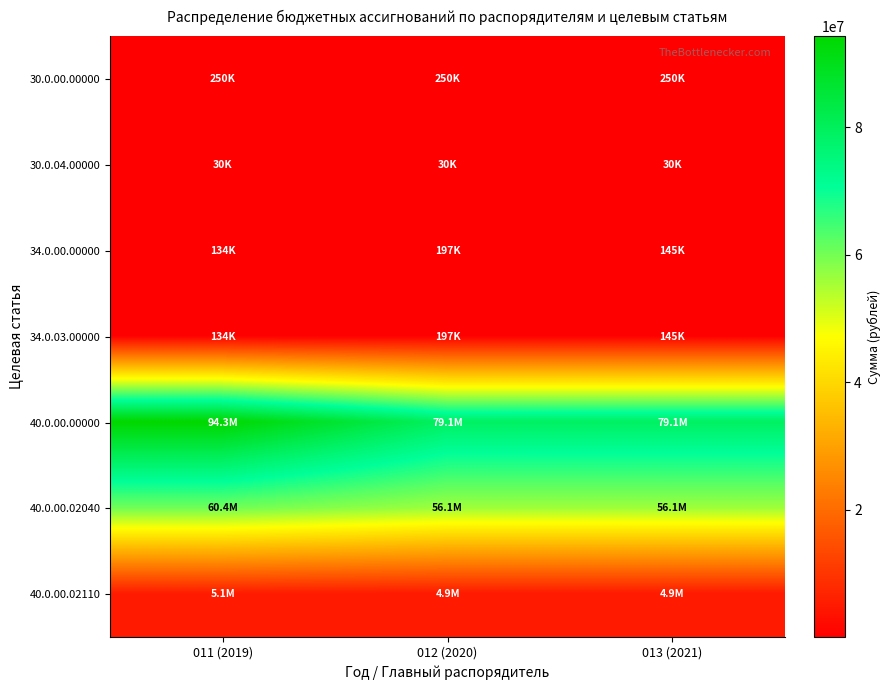

Which series has the widest spread of values?

40.0.00.00000